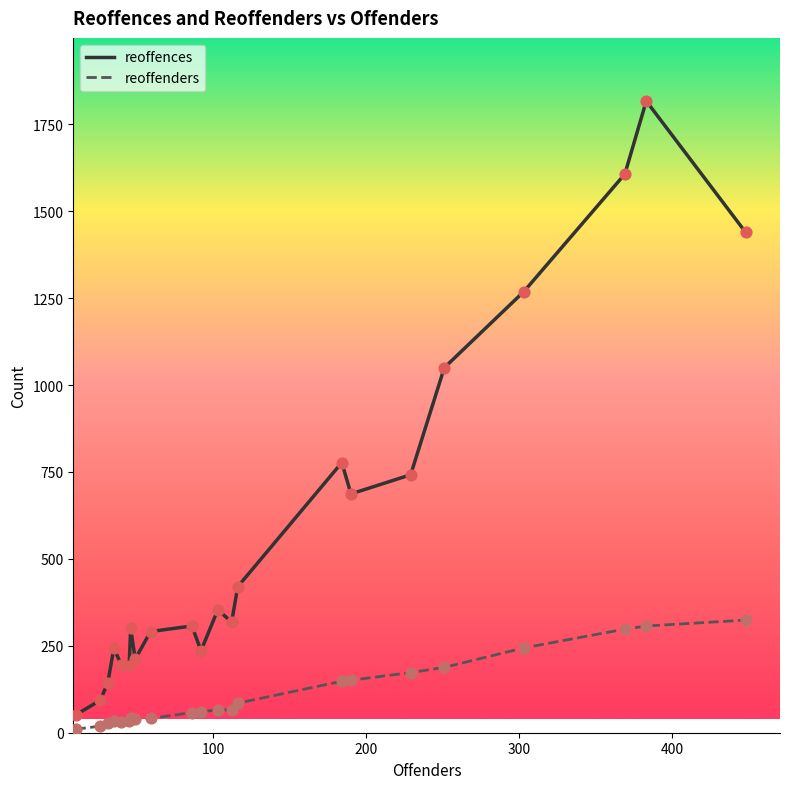

Which series has the largest range (max minus min)?

reoffences